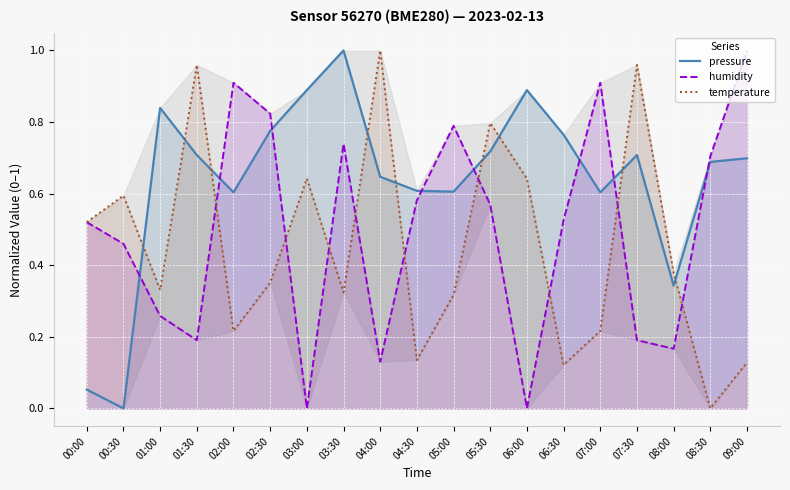

Rank the categories by pressure value from lowest to highest.

00:30, 00:00, 08:00, 02:00, 07:00, 05:00, 04:30, 04:00, 08:30, 09:00, 01:30, 07:30, 05:30, 06:30, 02:30, 01:00, 03:00, 06:00, 03:30